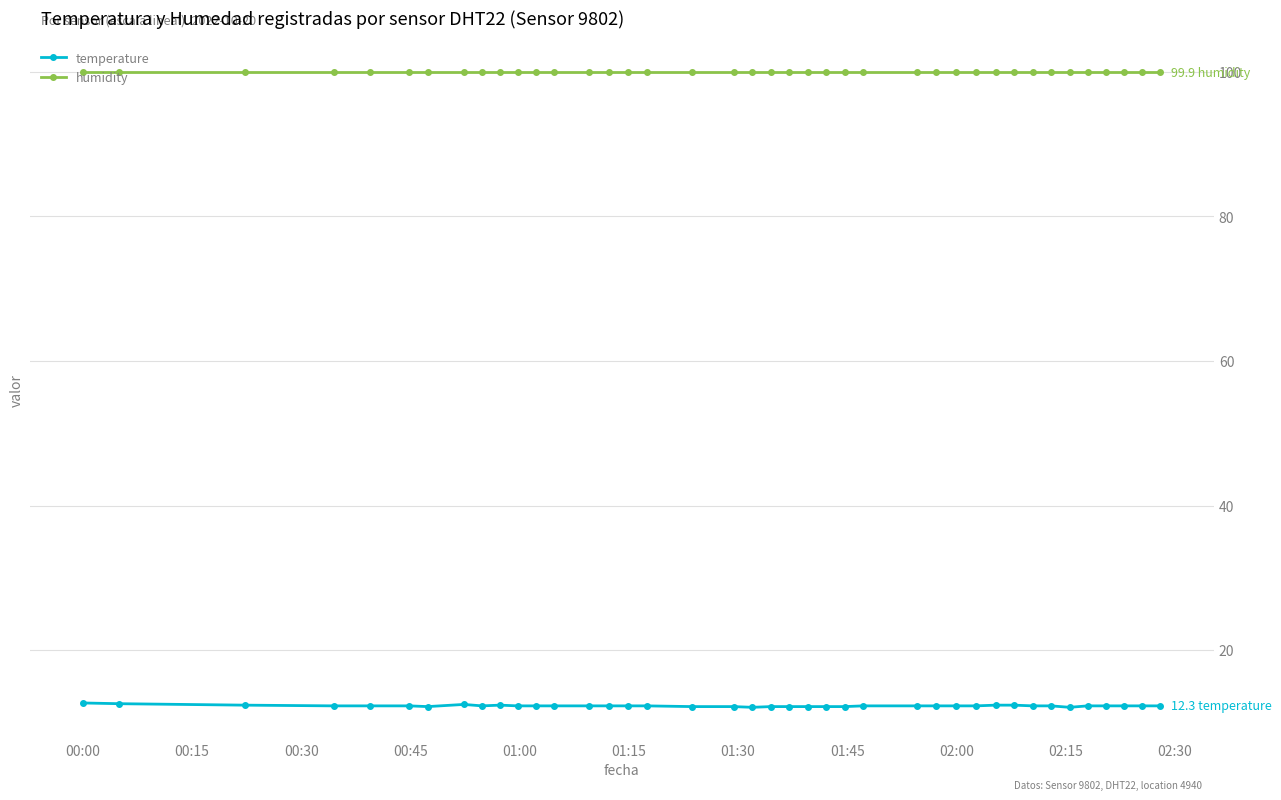

What is the value of the temperature point at the 26th from the left?

12.3